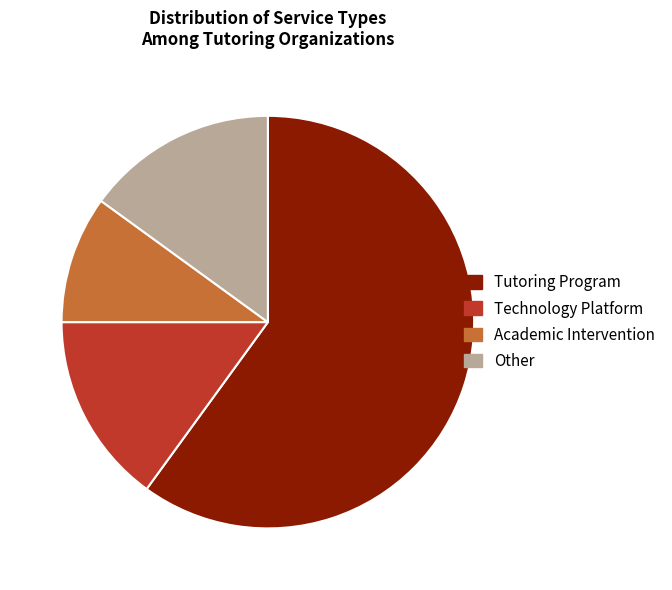

How many slices are in this pie chart?

4